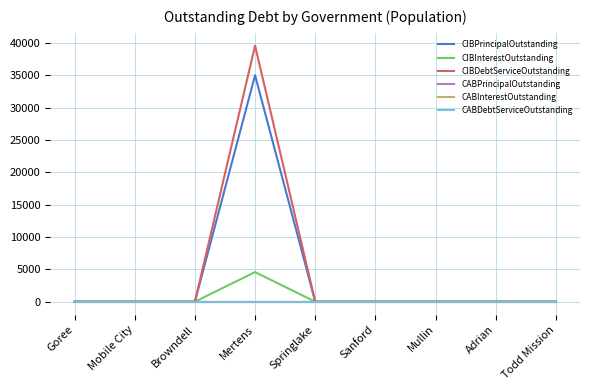

Does the chart have visible grid lines?

Yes